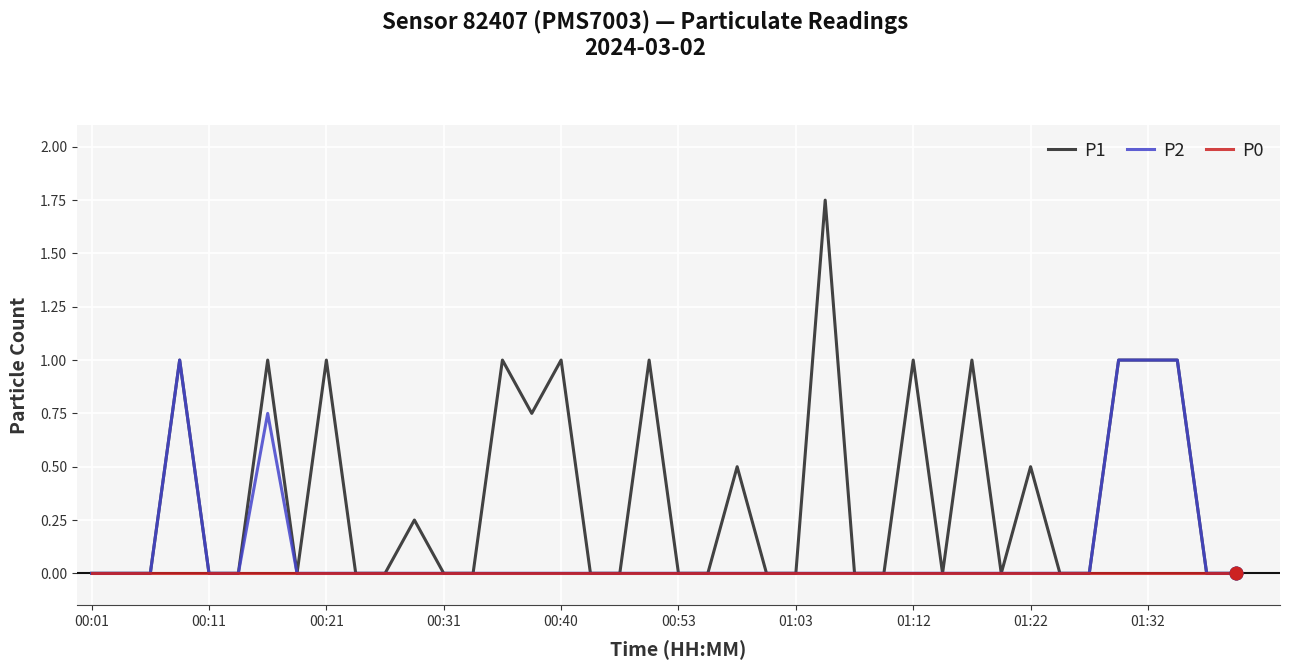

Which series has the largest total across all categories?

P1